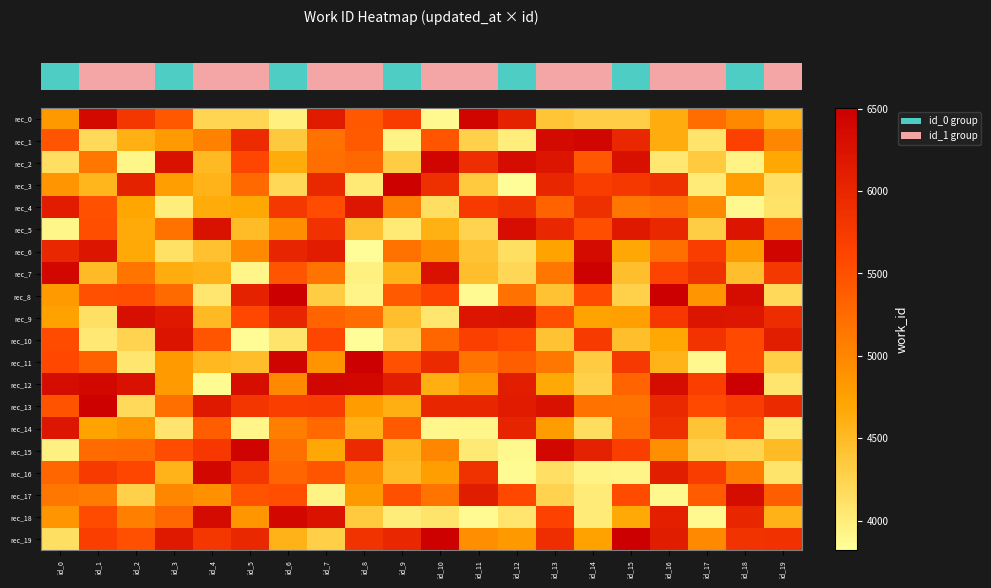

At which category is the sum across all series the highest?

id_16